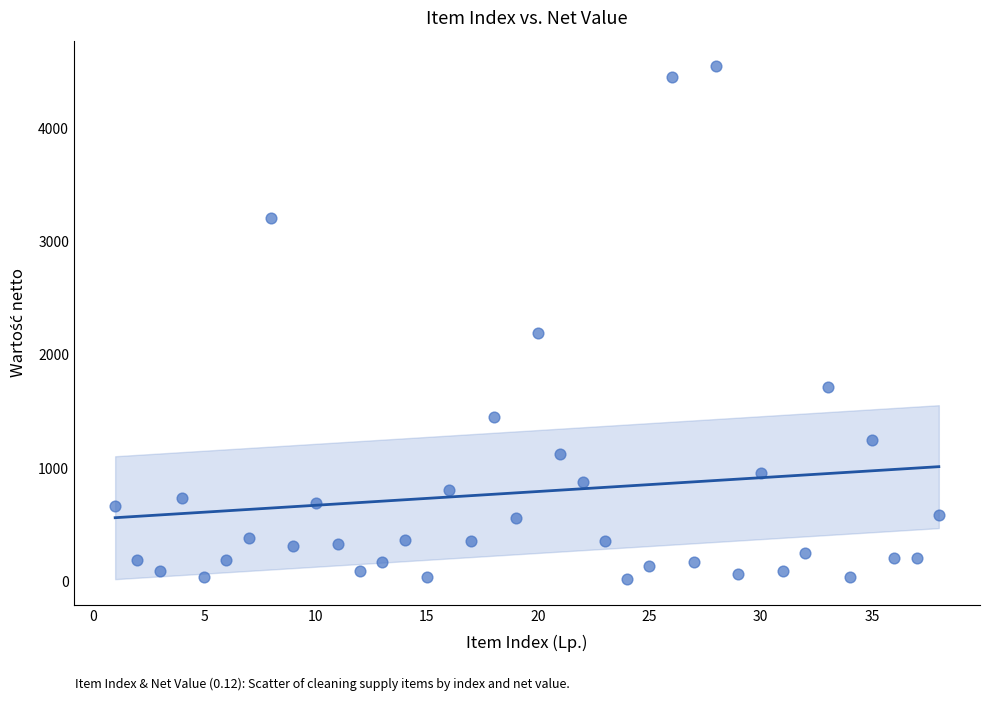

What is the range of X values (max minus min)?

37.0